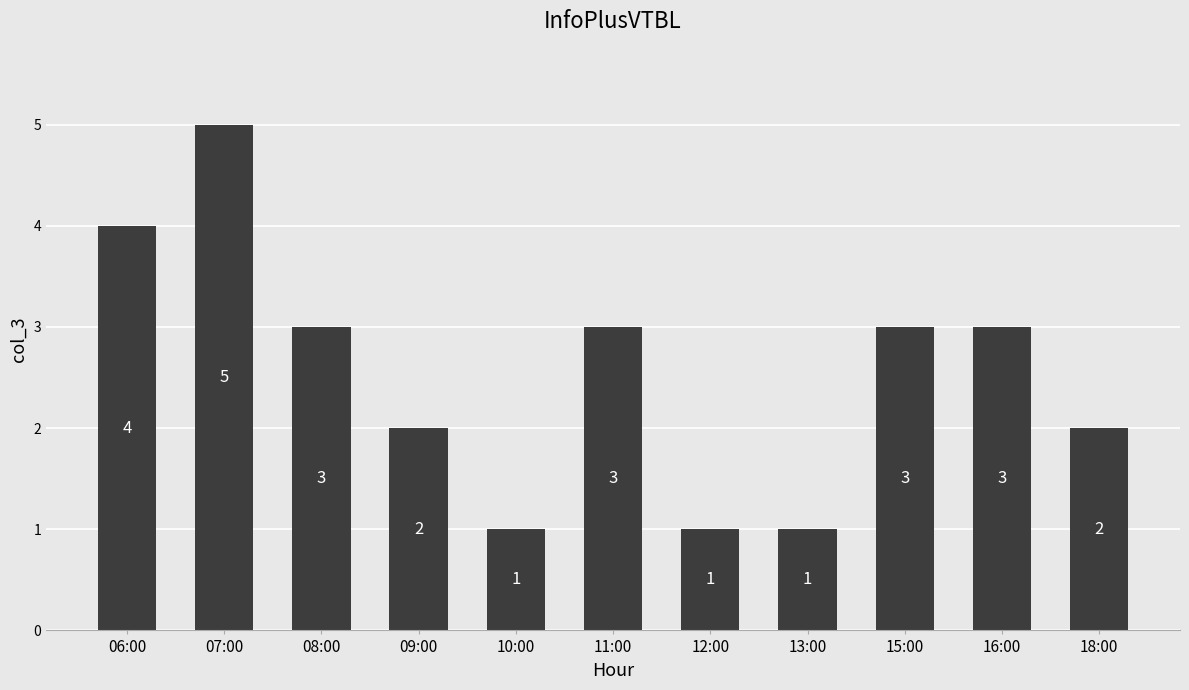

The value at 16:00 is 4. True or false?

False